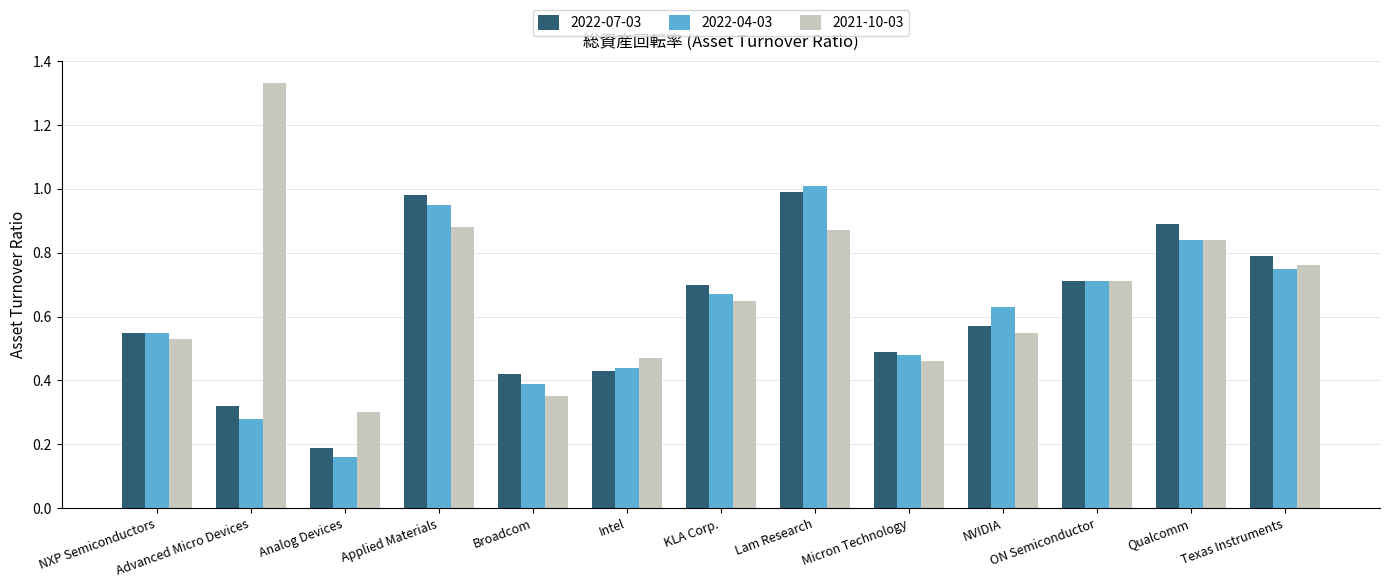

Which series has the largest total across all categories?

2021-10-03